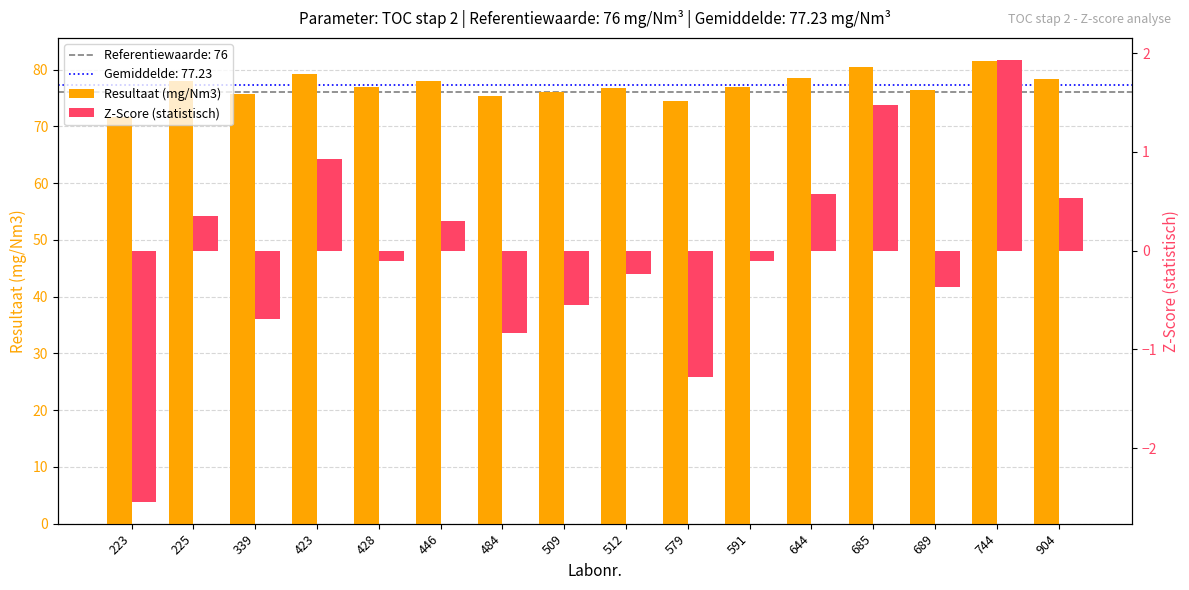

What is the minimum value for Resultaat (mg/Nm3)?

71.6